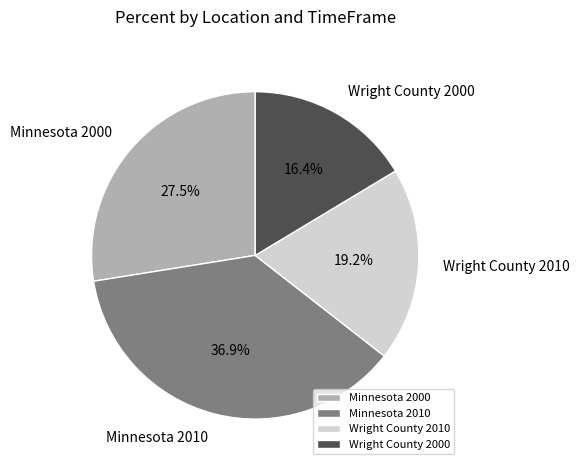

What percentage is NOT represented by Wright County 2000?

83.6%